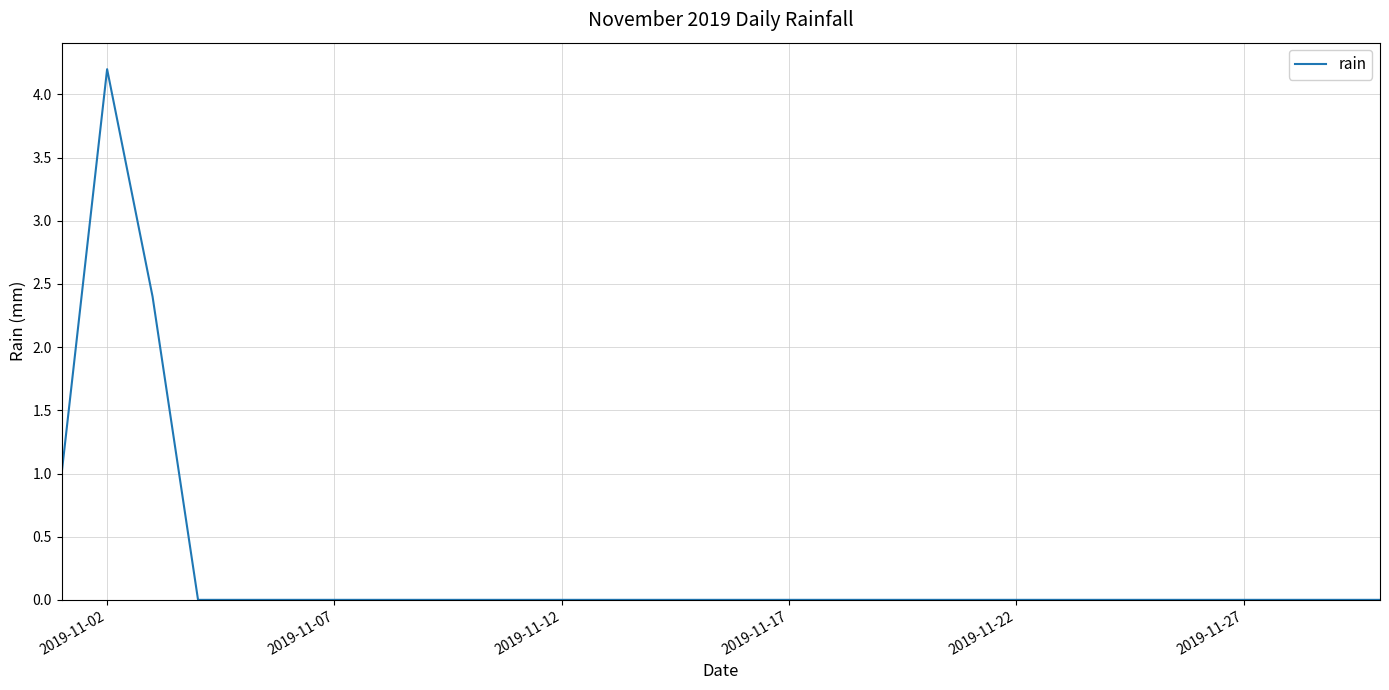

What is the maximum value shown in the chart?

4.2